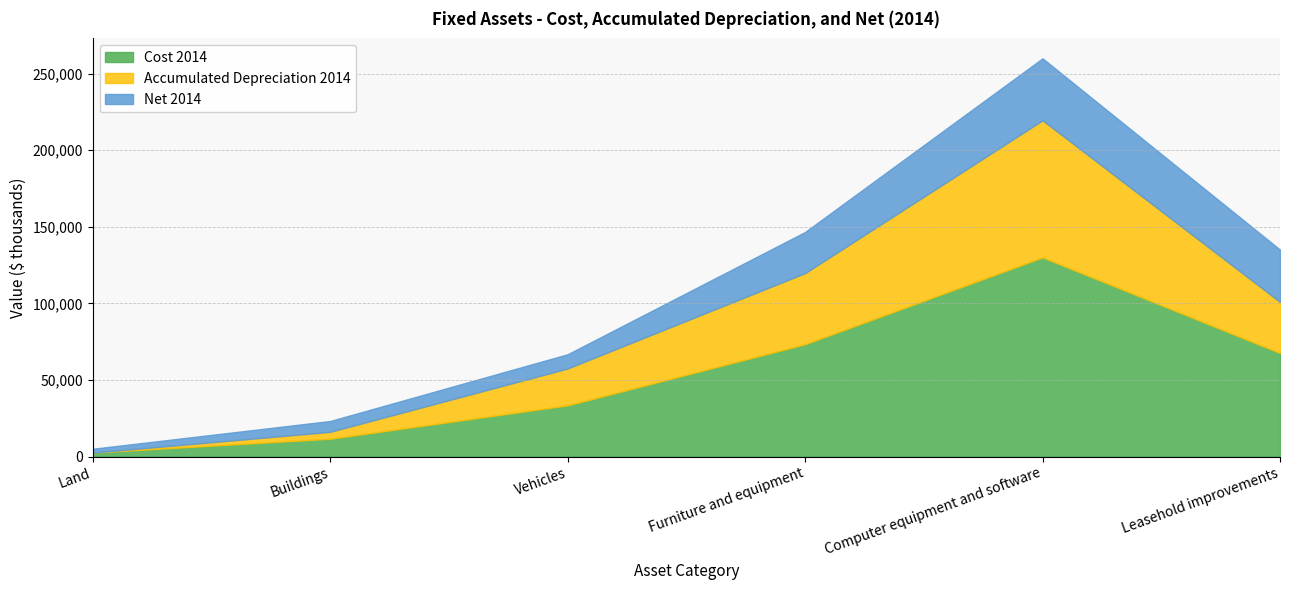

At which category does the chart reach its minimum across all series?

Land